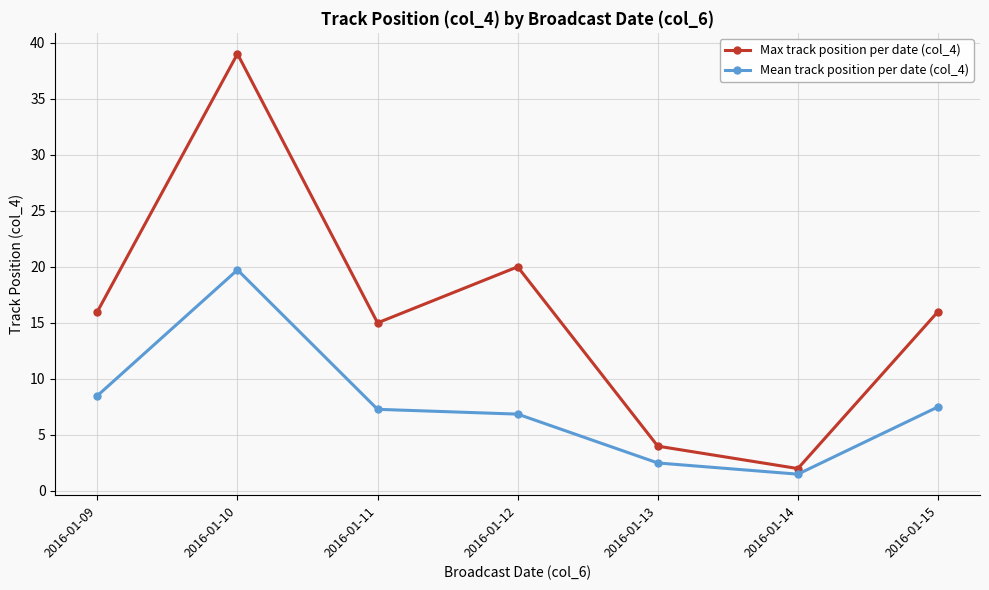

What is the difference between the second highest and minimum values in the Mean track position per date (col_4) series?

7.0